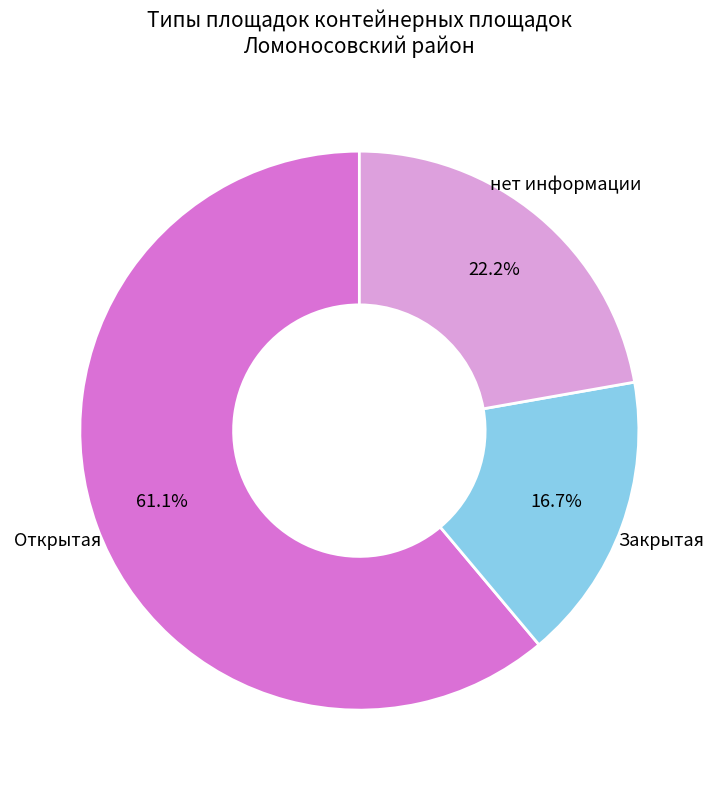

Does any single category account for the majority?

Yes